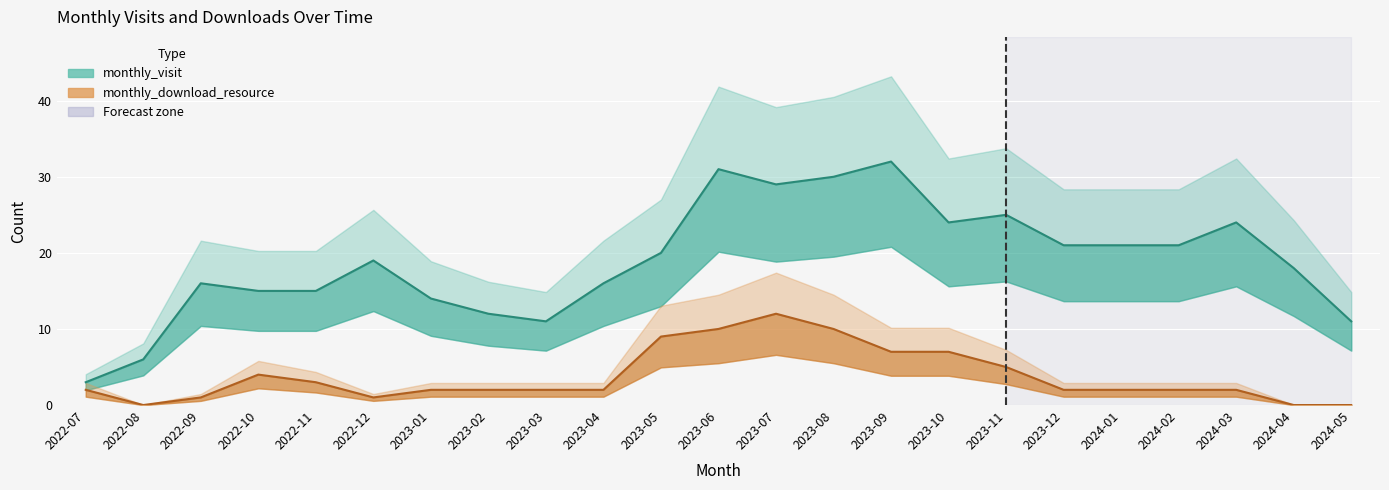

How many values in the monthly_download_resource series are below 2?

5